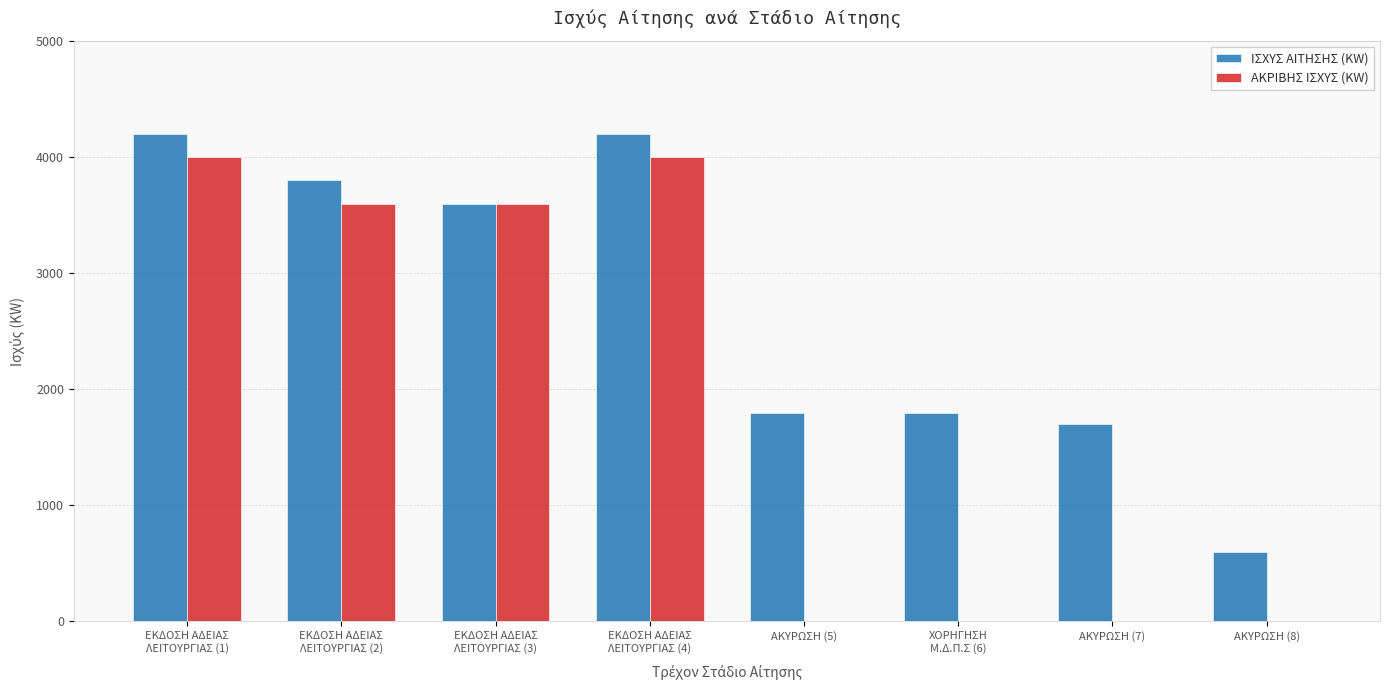

Are the bars horizontal?

No